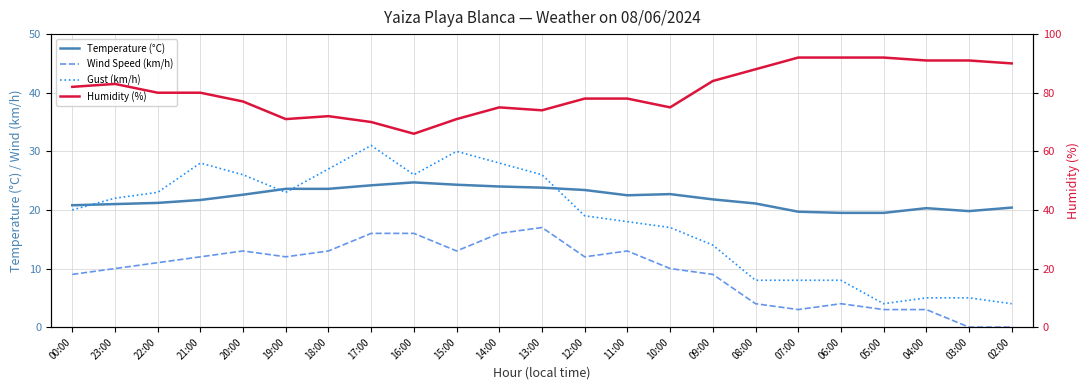

What is the difference between the highest and lowest values at 17:00?

54.0